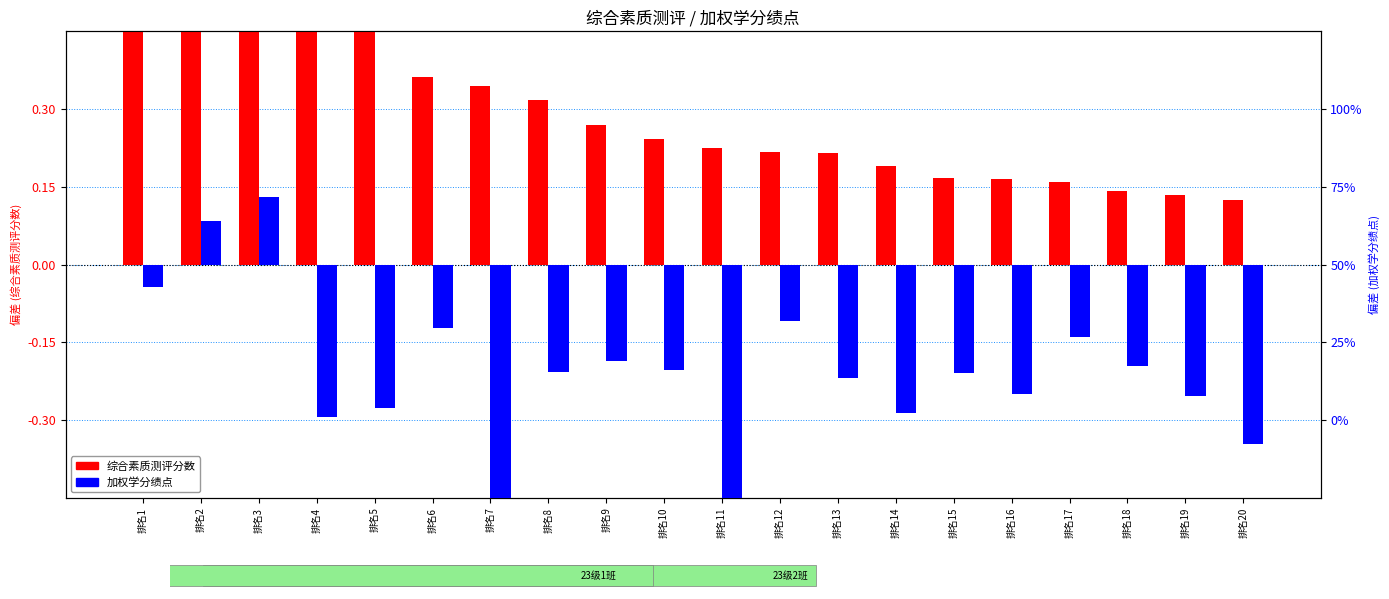

Which series has the largest total across all categories?

综合素质测评分数